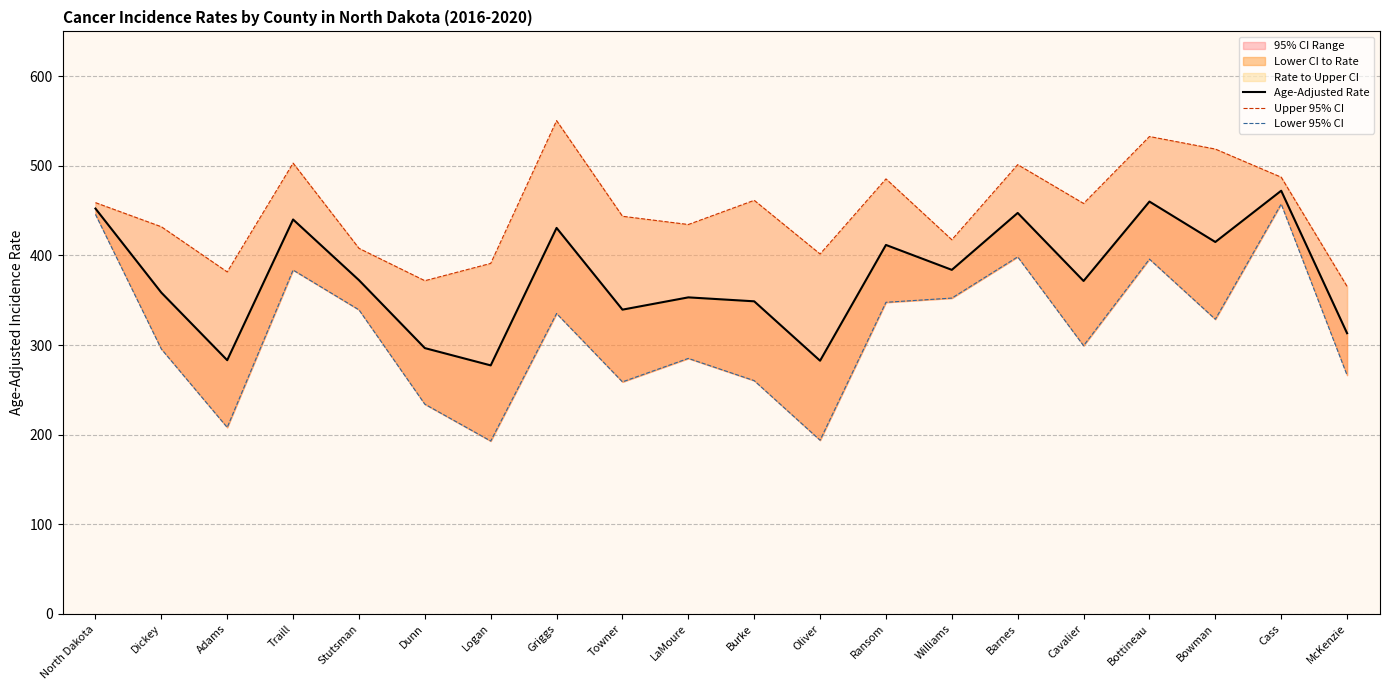

Is the value of Age-Adjusted Rate at Ransom greater than the value of Lower 95% CI at Barnes?

Yes